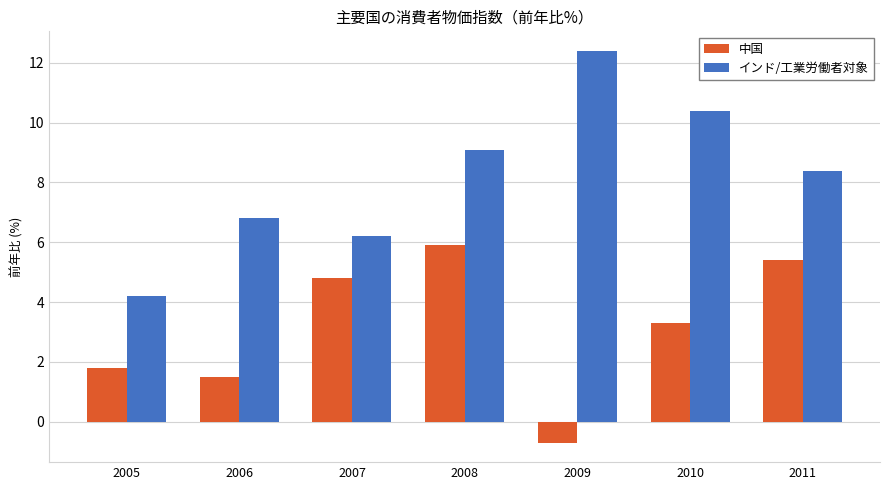

Which series has the widest spread of values?

インド/工業労働者対象